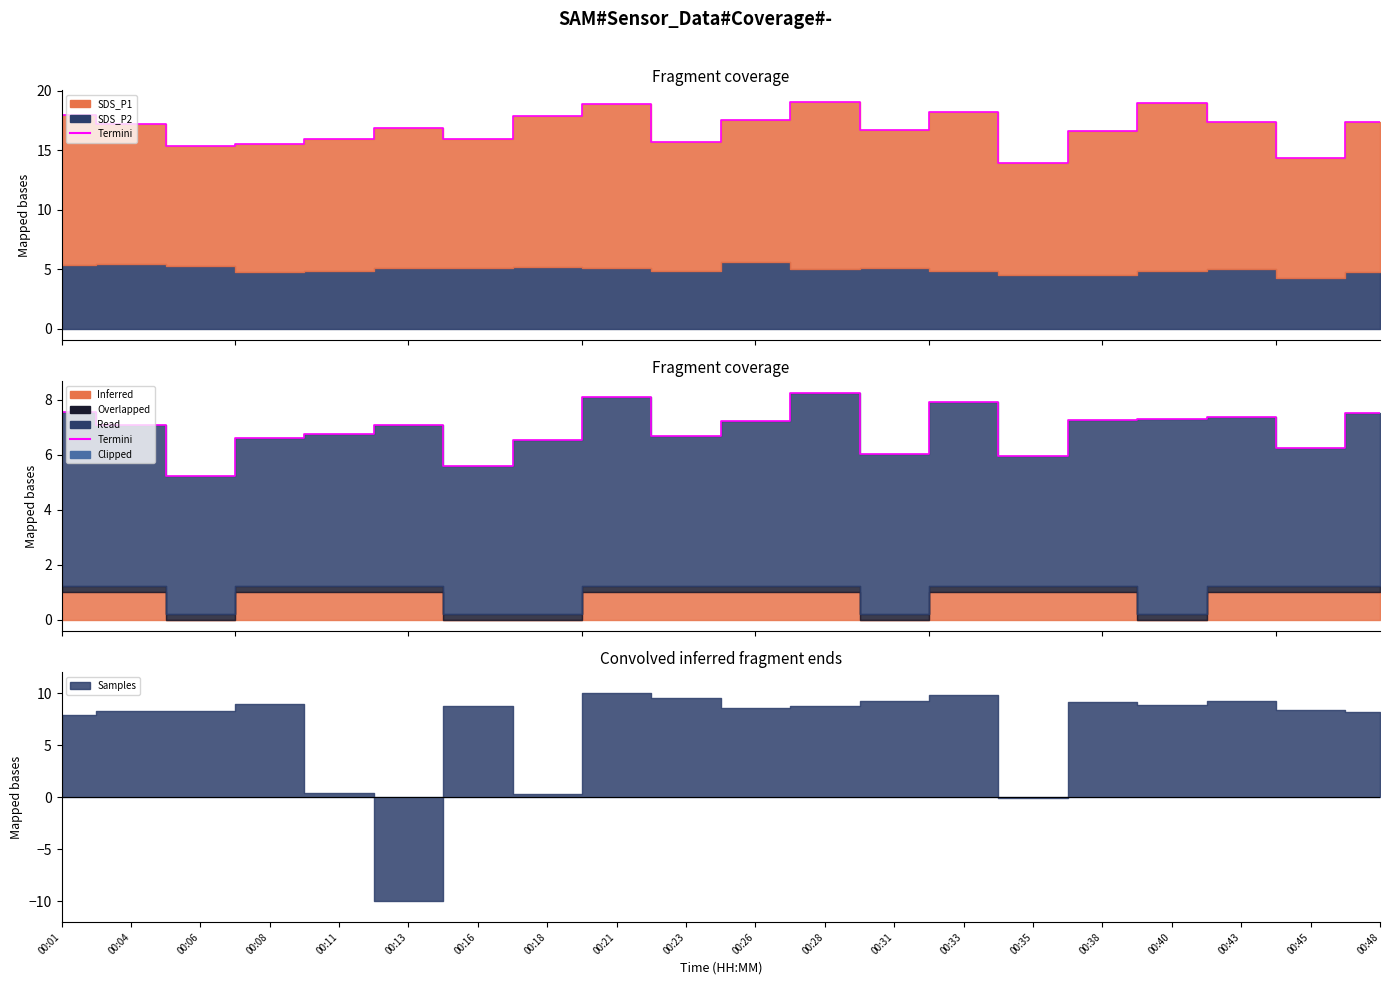

How many categories are shown in the chart?

20